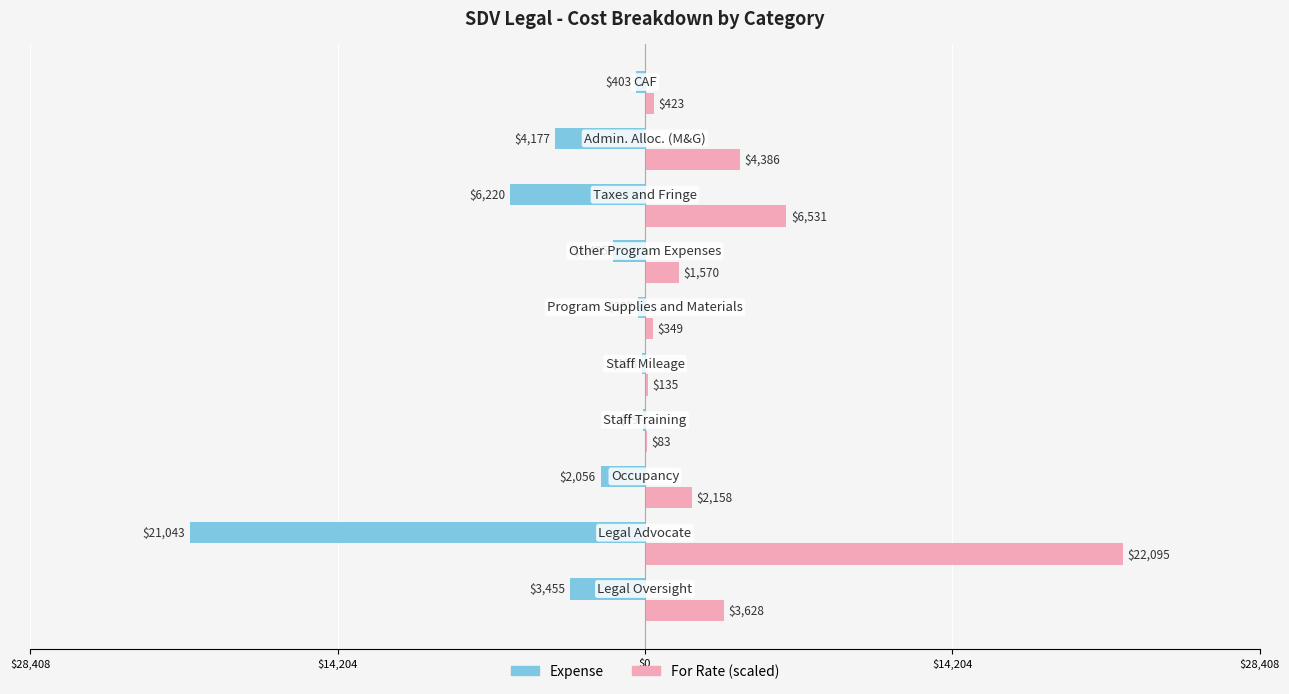

What are all the series names shown in the legend?

Expense, For Rate (scaled)